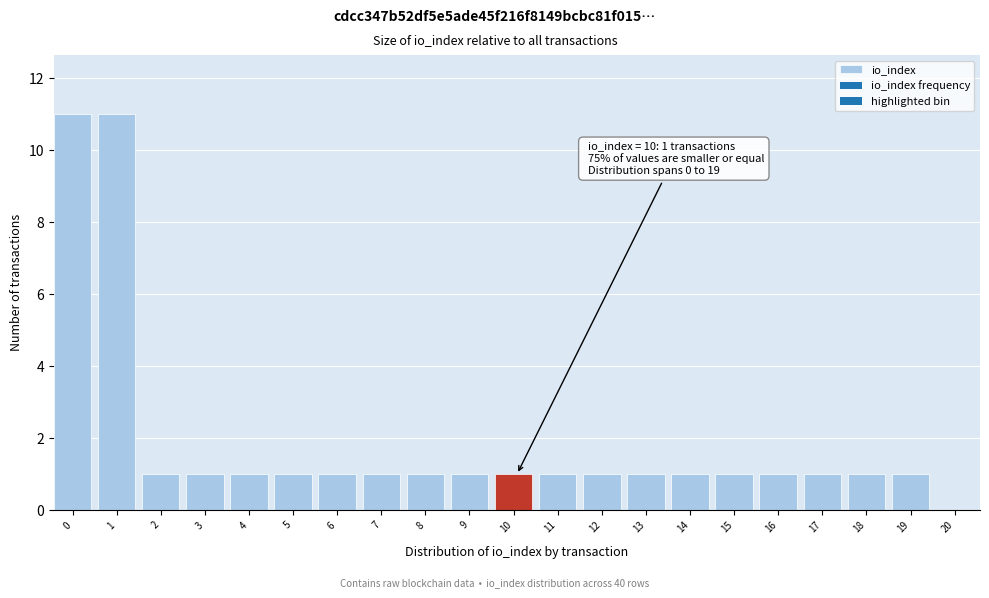

Reading right to left, what are all the values shown in this chart?

20=0	19=1	18=1	17=1	16=1	15=1	14=1	13=1	12=1	11=1	10=1	9=1	8=1	7=1	6=1	5=1	4=1	3=1	2=1	1=11	0=11